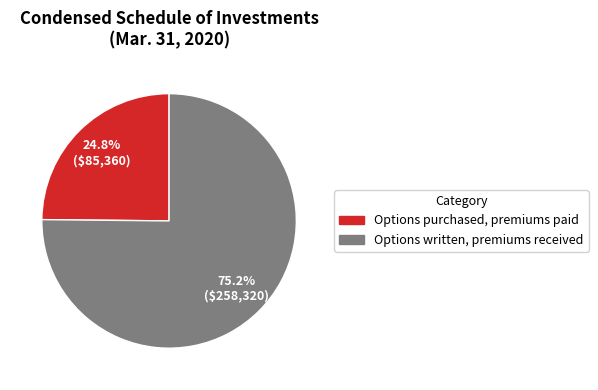

The Options purchased, premiums paid slice represents 34% of the pie. True or false?

False